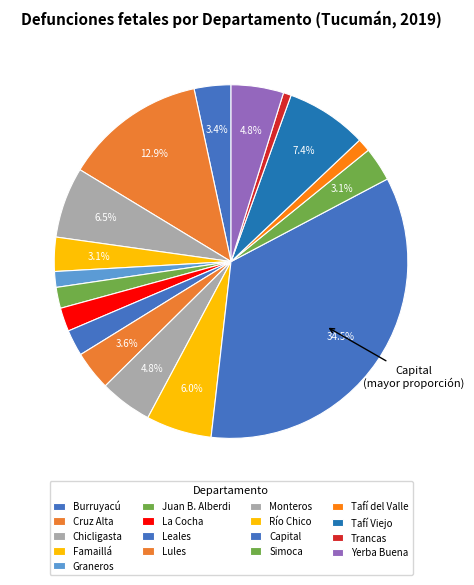

How many segments does this pie chart have?

17